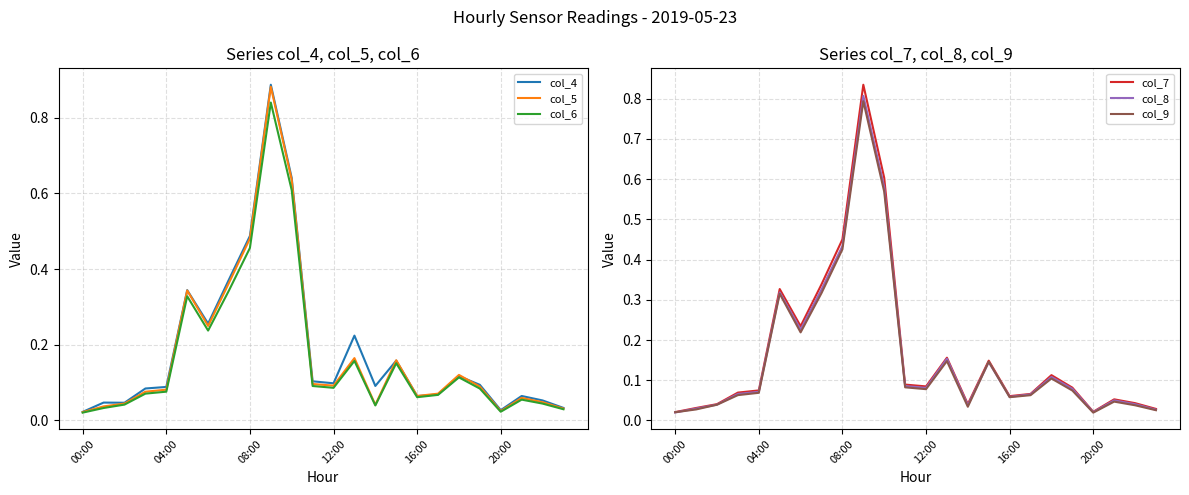

True or false: col_8 and col_6 cross at least once.

False